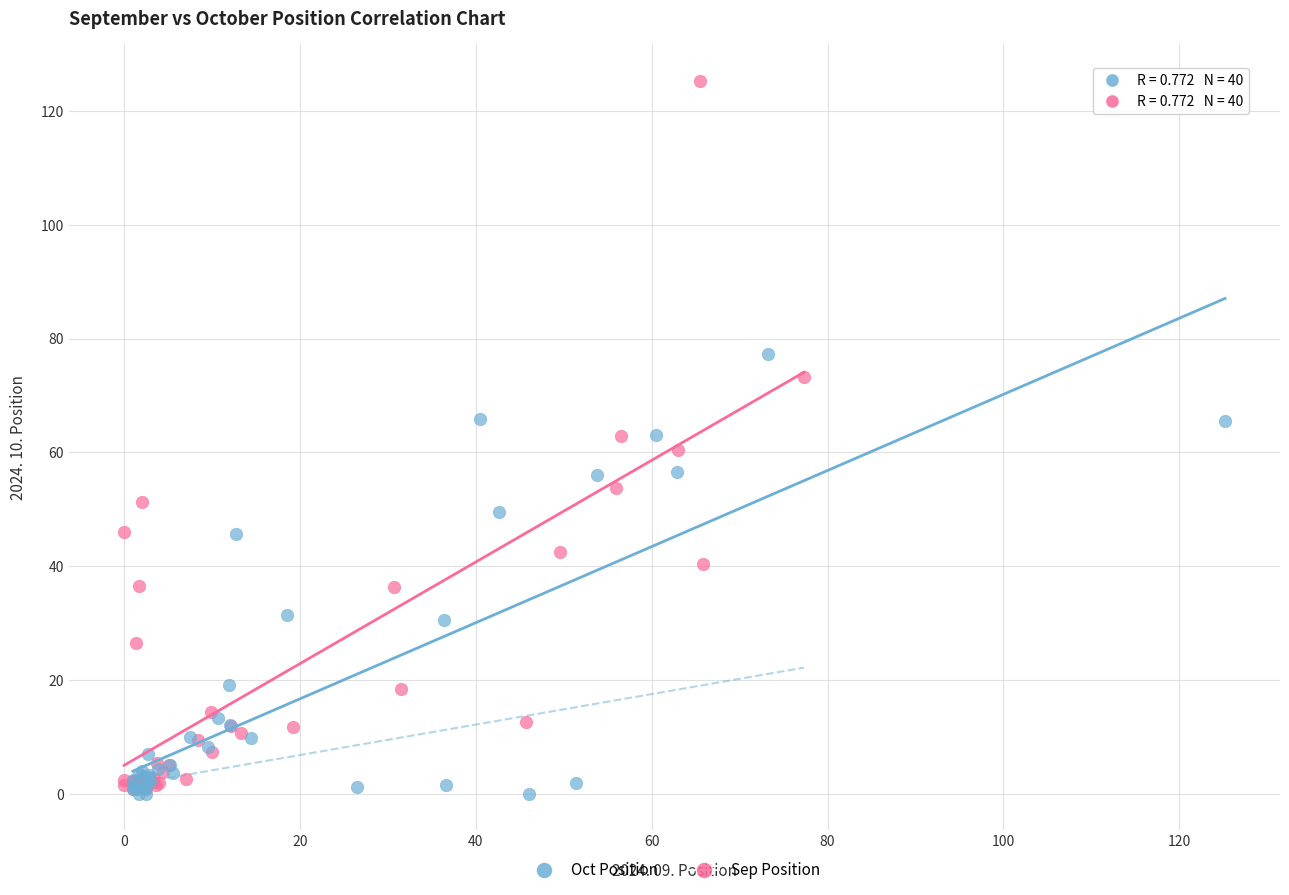

Which series has the largest Y range (max minus min)?

Sep Position